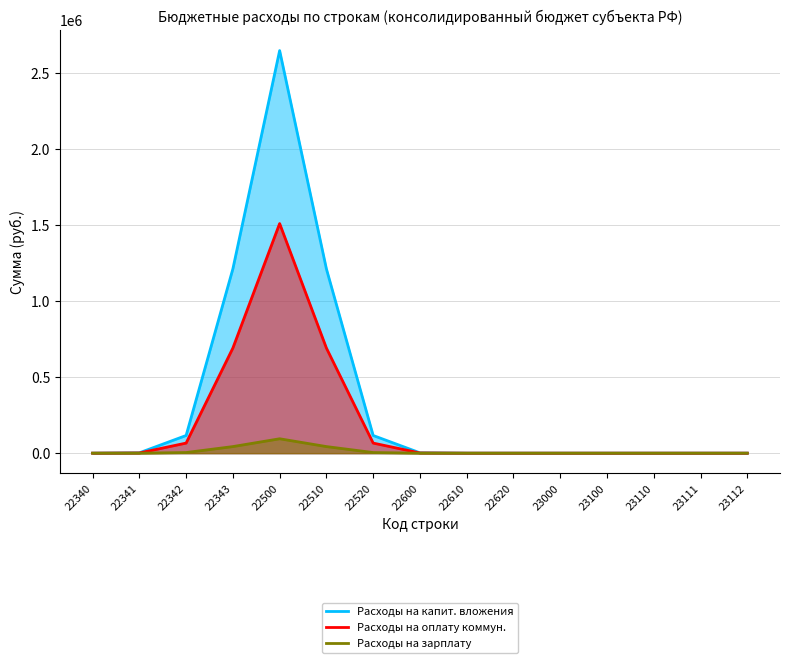

What is the sum of all Расходы на капит. вложения values?

5309570.1